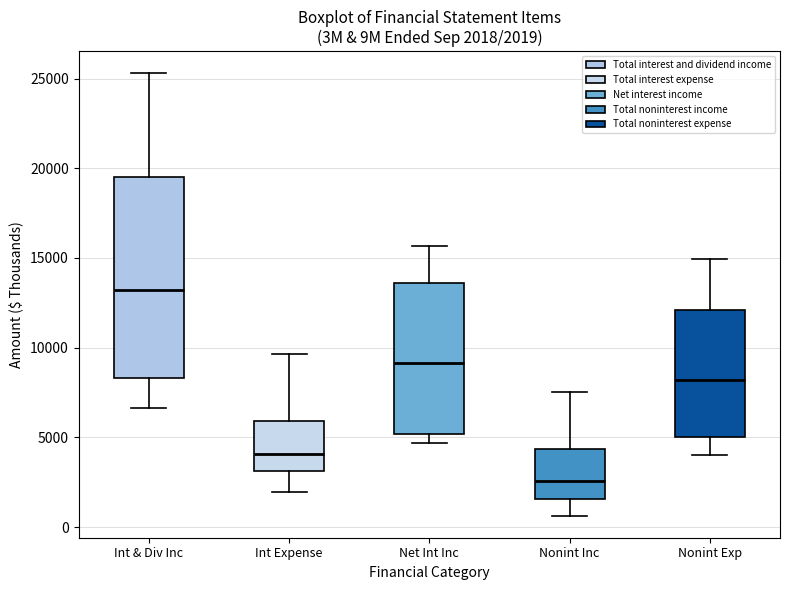

Which box is the tallest, from its lower edge to its upper edge?

Int & Div Inc